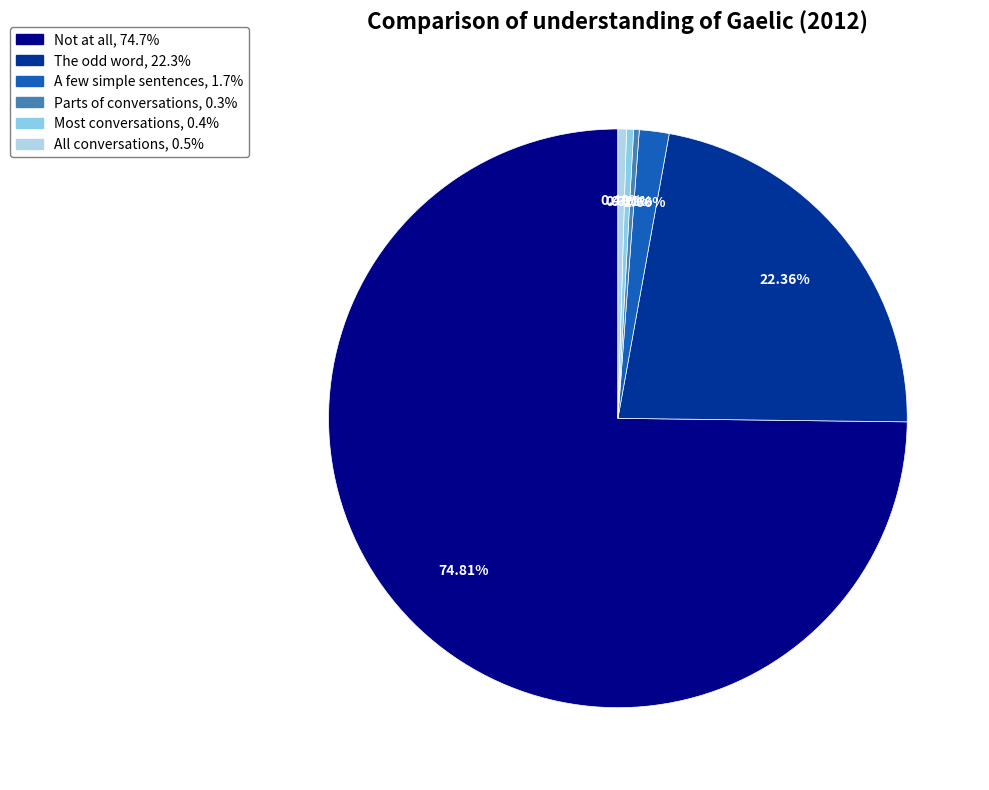

Is it true that Parts of conversations is 0% of the pie?

True